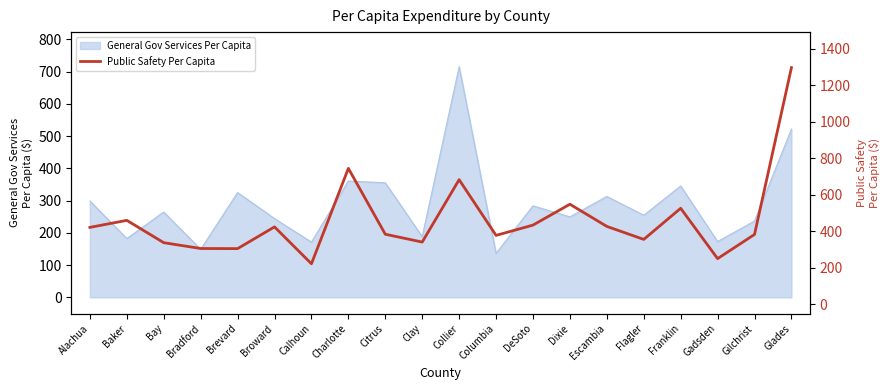

What is the approximate value of General Gov Services Per Capita at Franklin?

345.3